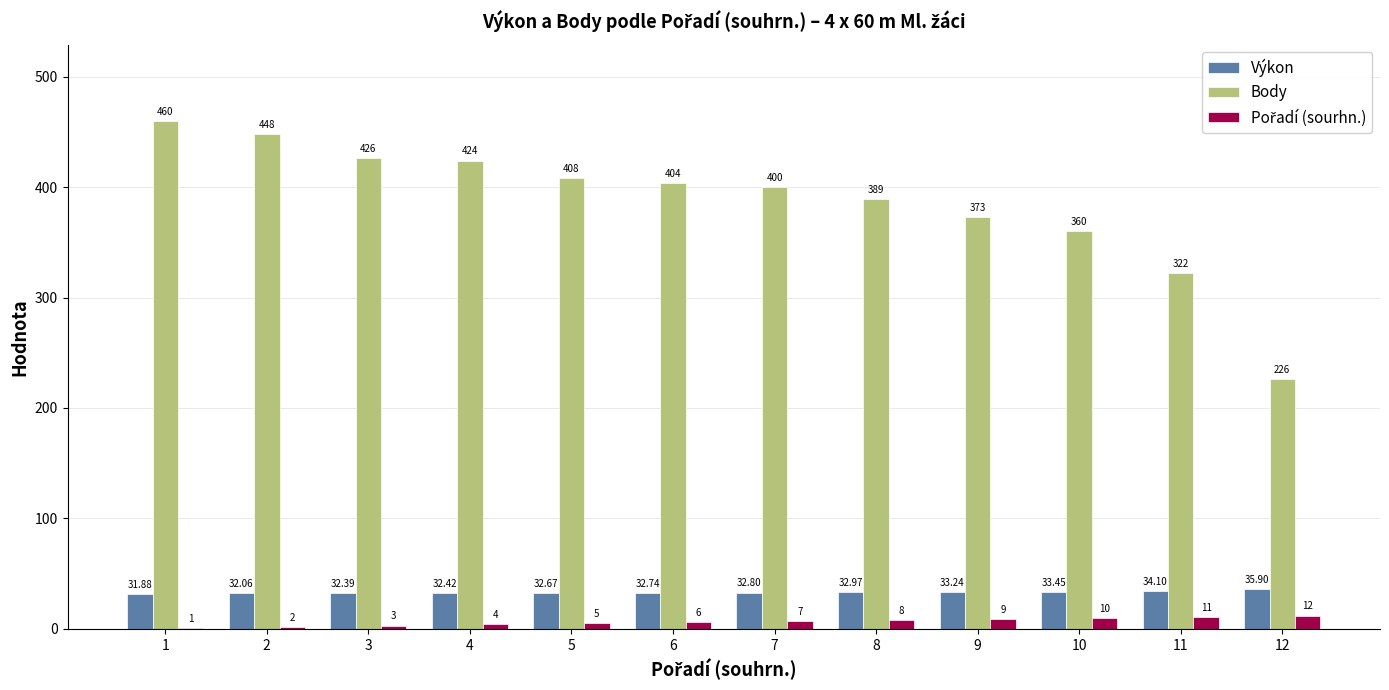

How many groups of bars are there?

12